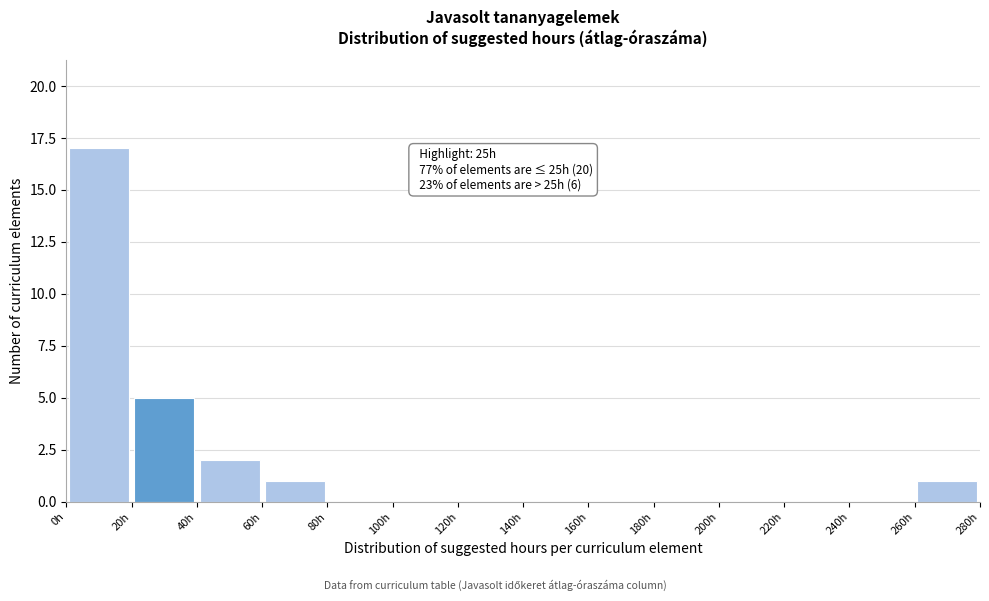

Over which range of the x-axis is the bar tallest?

0 to 20